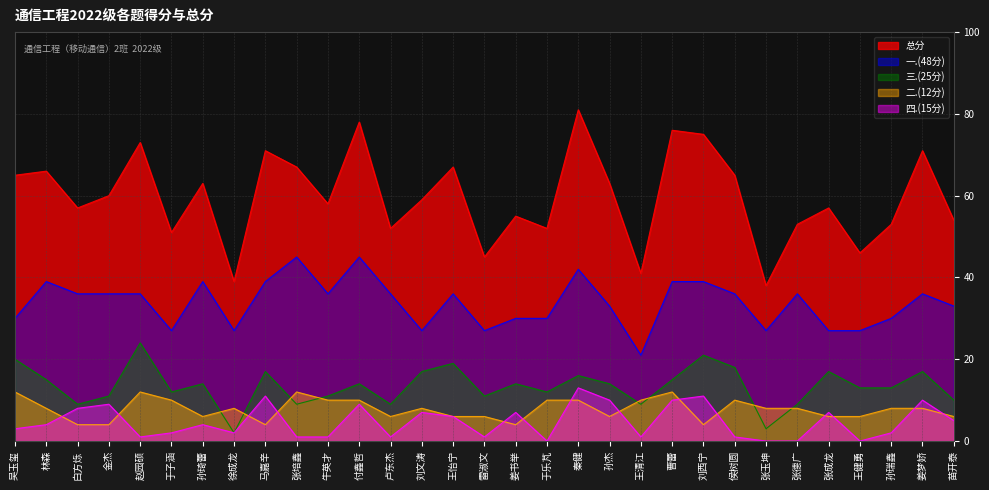

What is the total value across all series at 刘文涛?

118